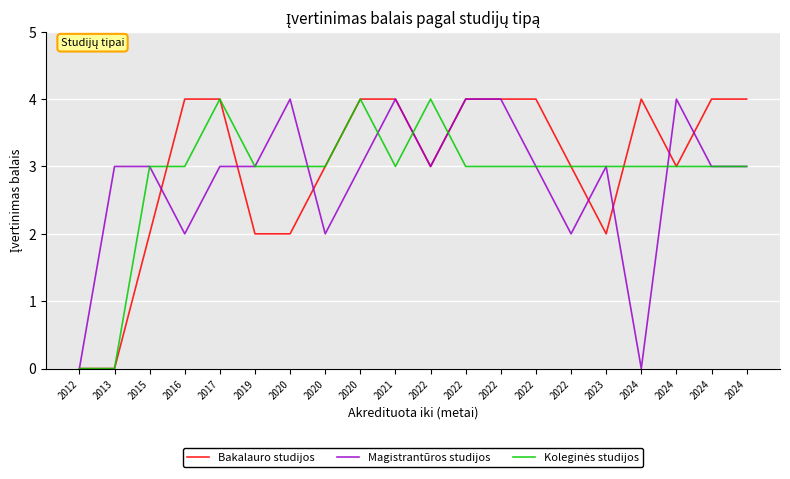

How many categories are shown in the chart?

20